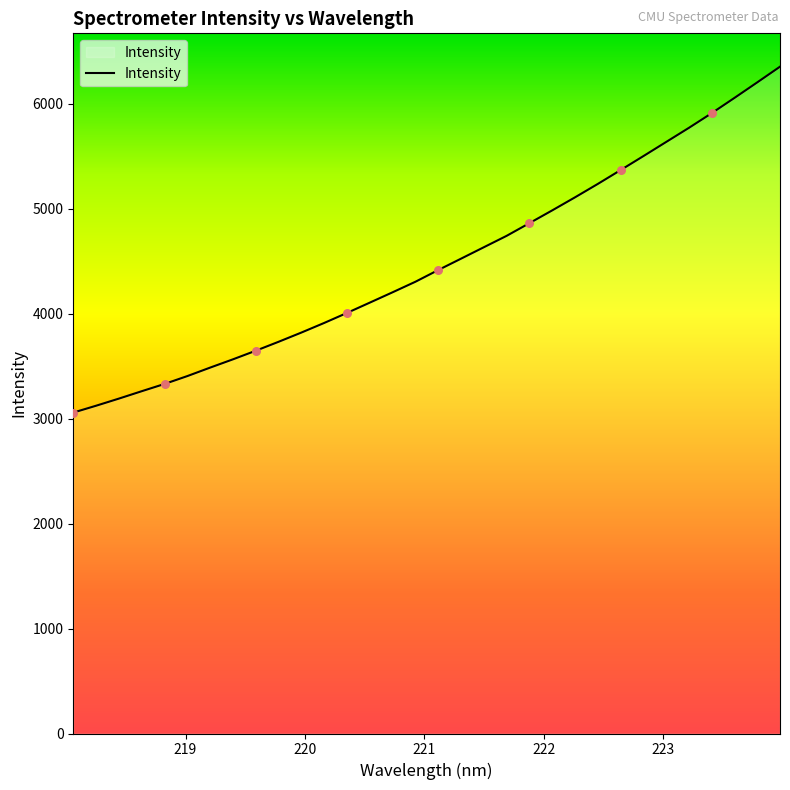

What is the maximum value shown in the chart?

6355.7